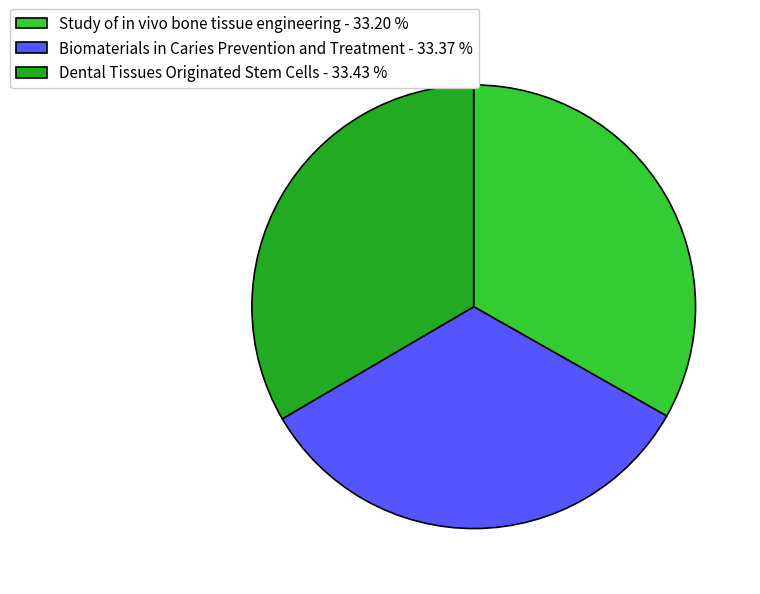

Approximately how many times larger is the value at Dental Tissues Originated Stem Cells - 33.43 % compared to Study of in vivo bone tissue engineering - 33.20 %?

1.0